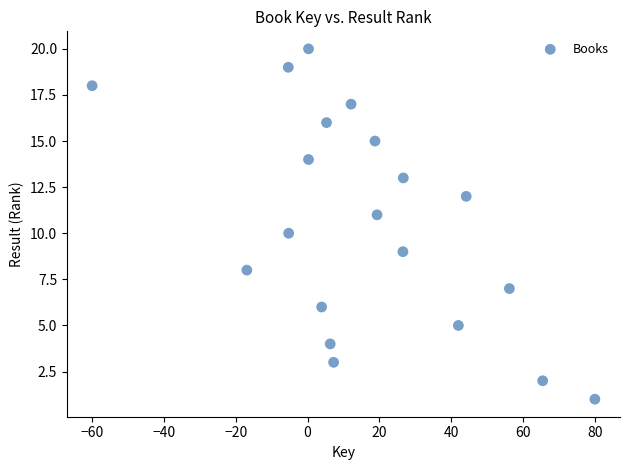

Count the number of points in this scatter plot.

20